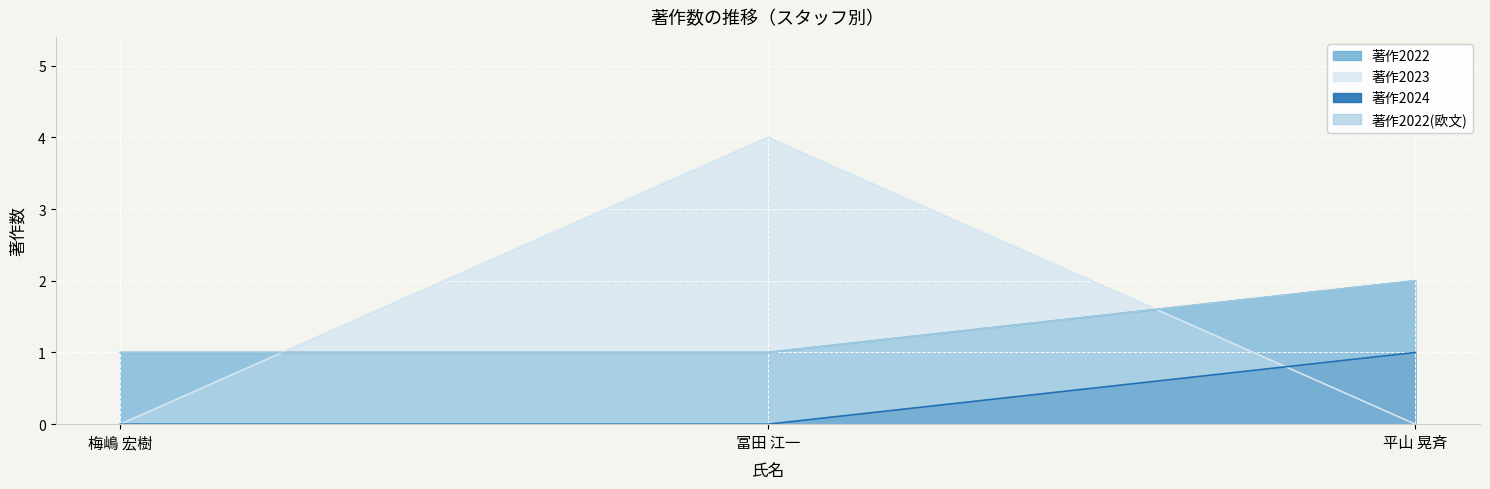

What is the value of the 著作2022(欧文) point at the 1st from the left?

1